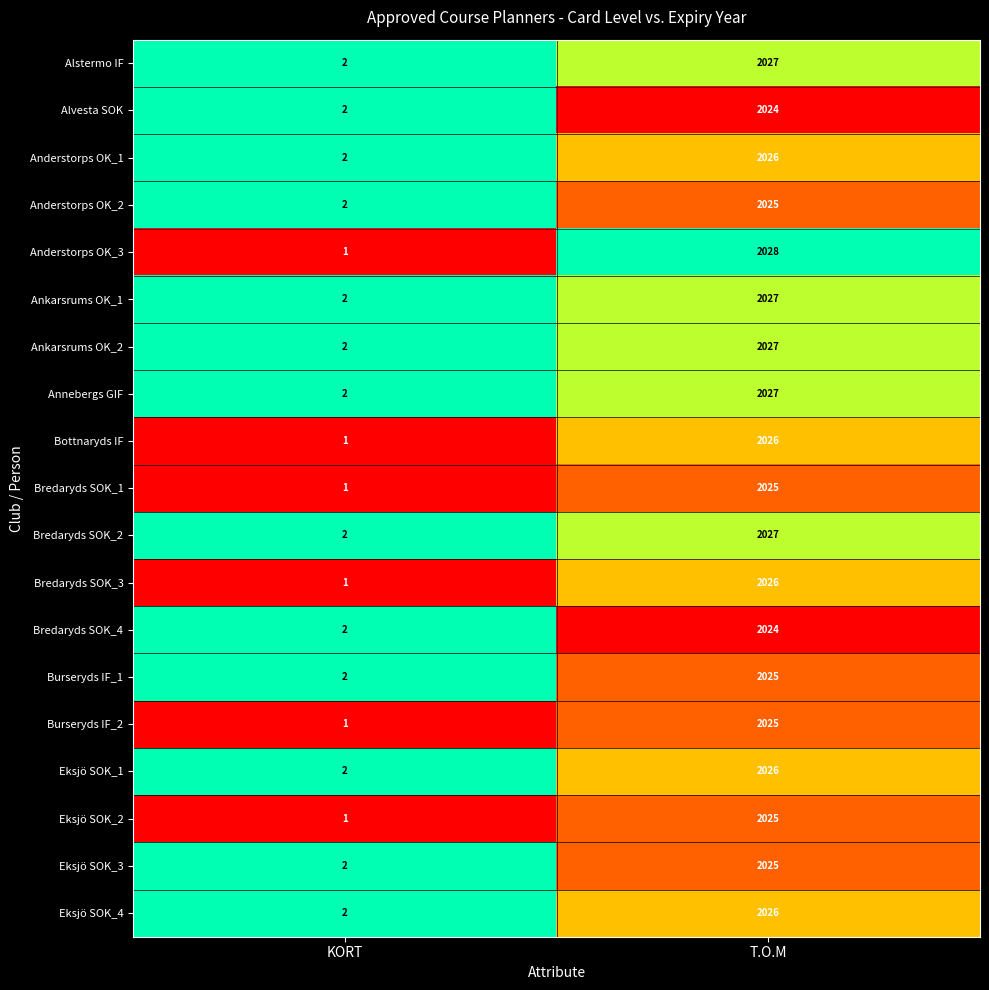

What is the maximum value shown in the chart?

2028